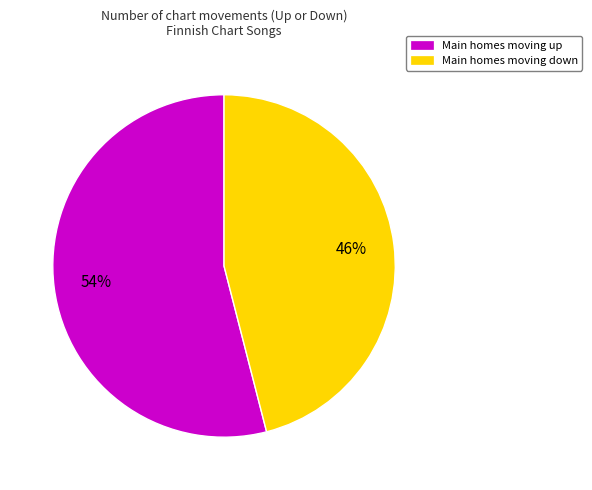

To the nearest percent, what is the difference between the Main homes moving up and Main homes moving down slice percentages?

8%